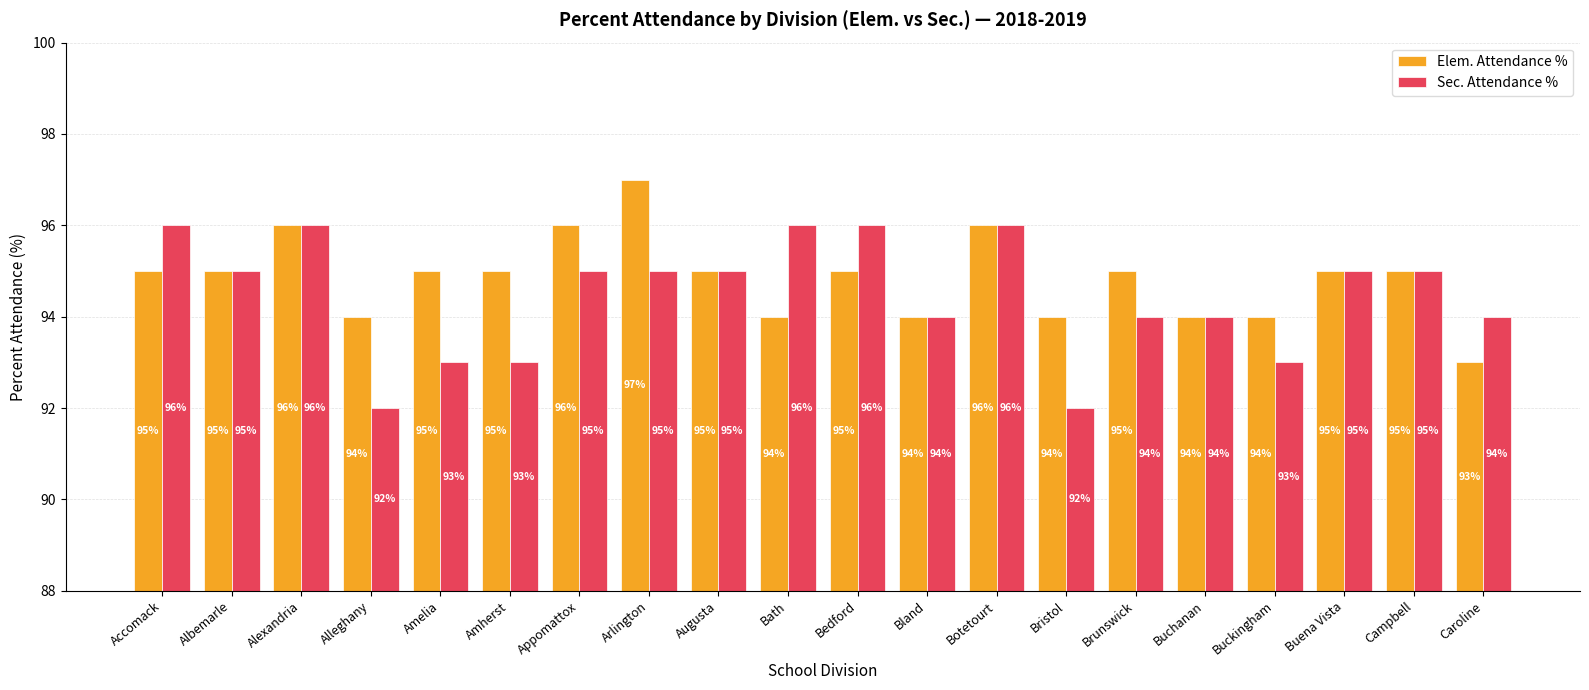

True or false: Sec. Attendance % has a value of 171 at Botetourt.

False